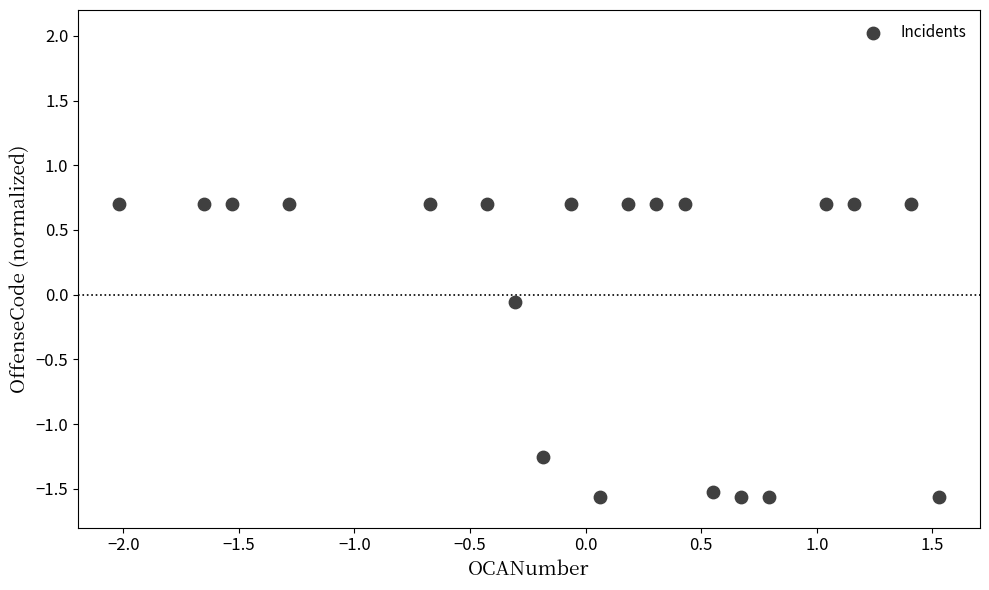

What is the range of Y values (max minus min)?

2.3